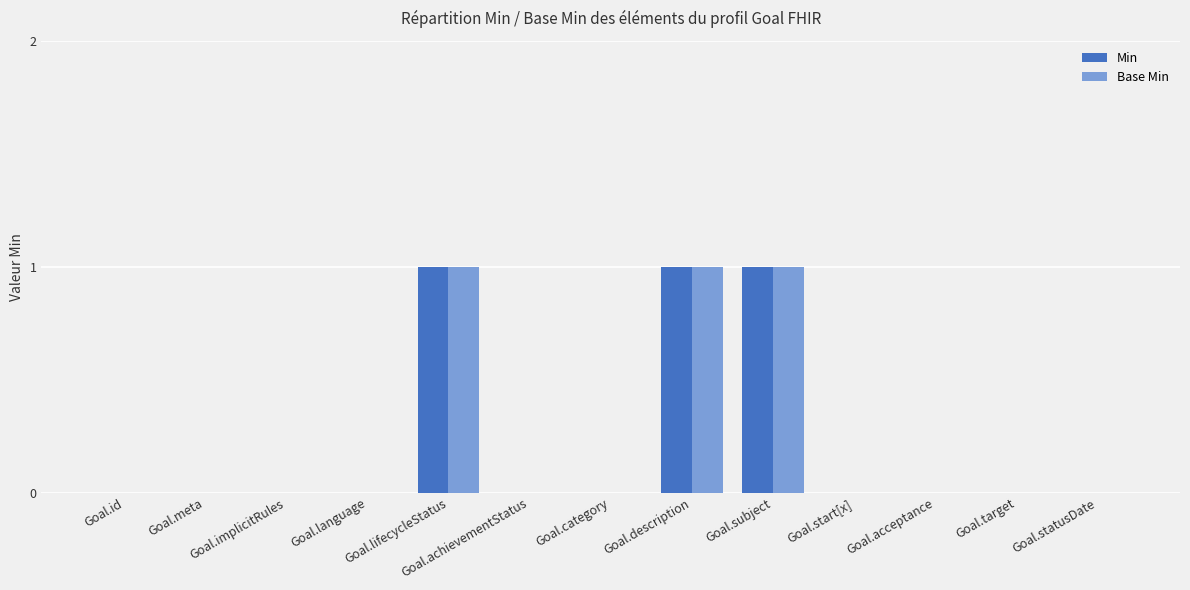

Is it true that Base Min equals 0 at Goal.start[x]?

True